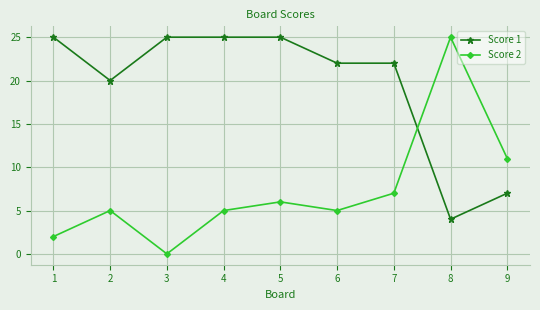

Which series changed the most between 5 and 6?

Score 1